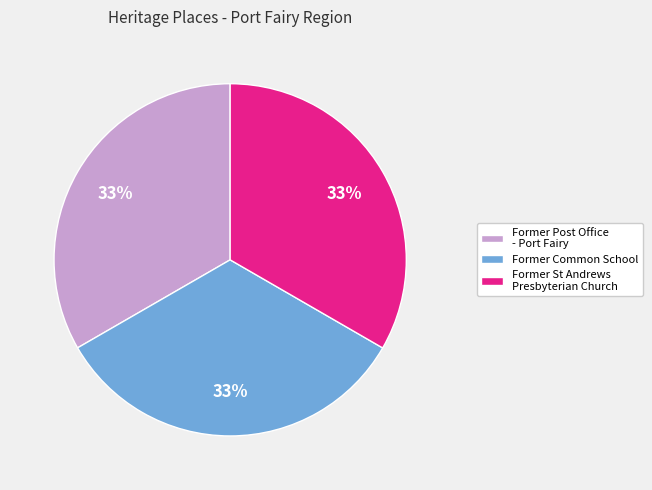

Is Former Post Office - Port Fairy the majority of the pie?

No